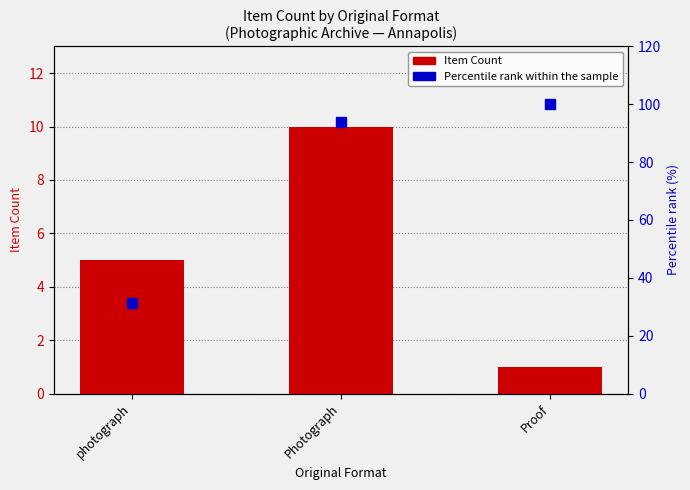

How many data points in Item Count are above 5?

1